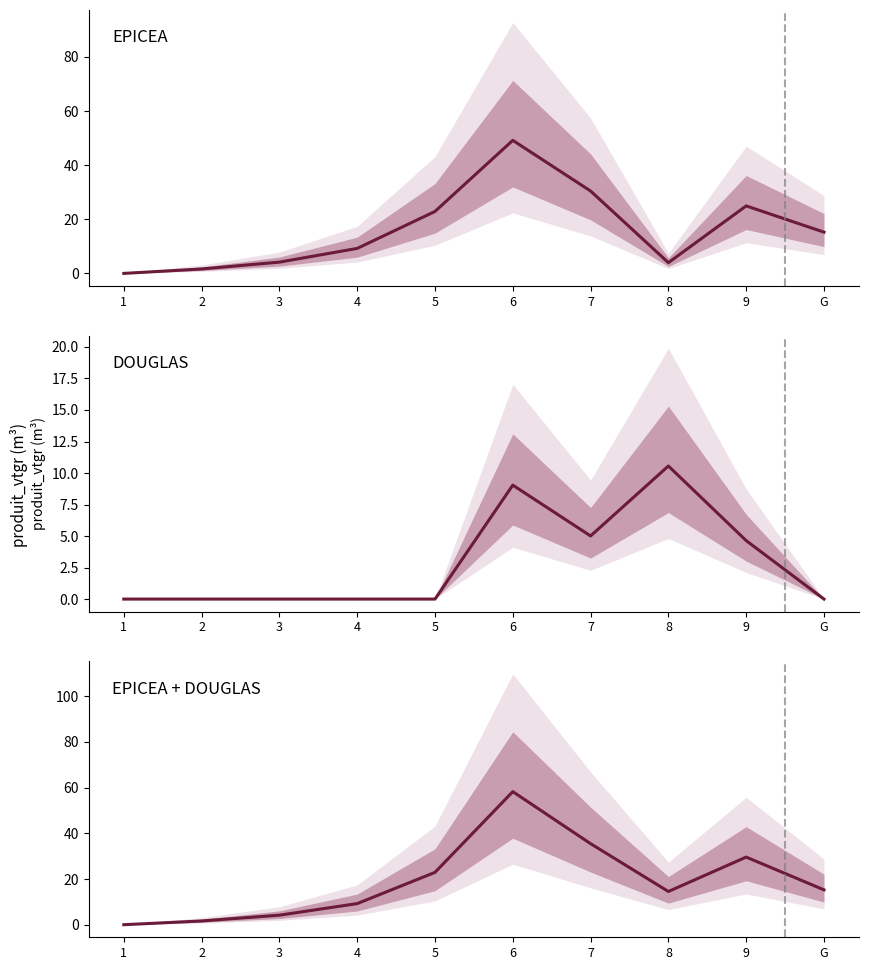

What is the greatest value displayed?

58.2